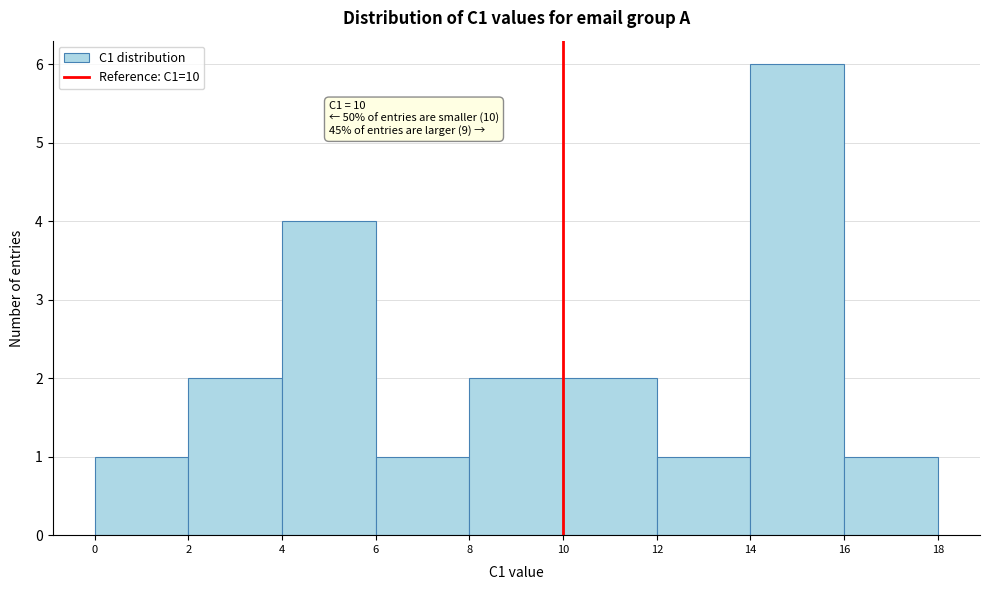

Over which range of the x-axis is the bar tallest?

14 to 16